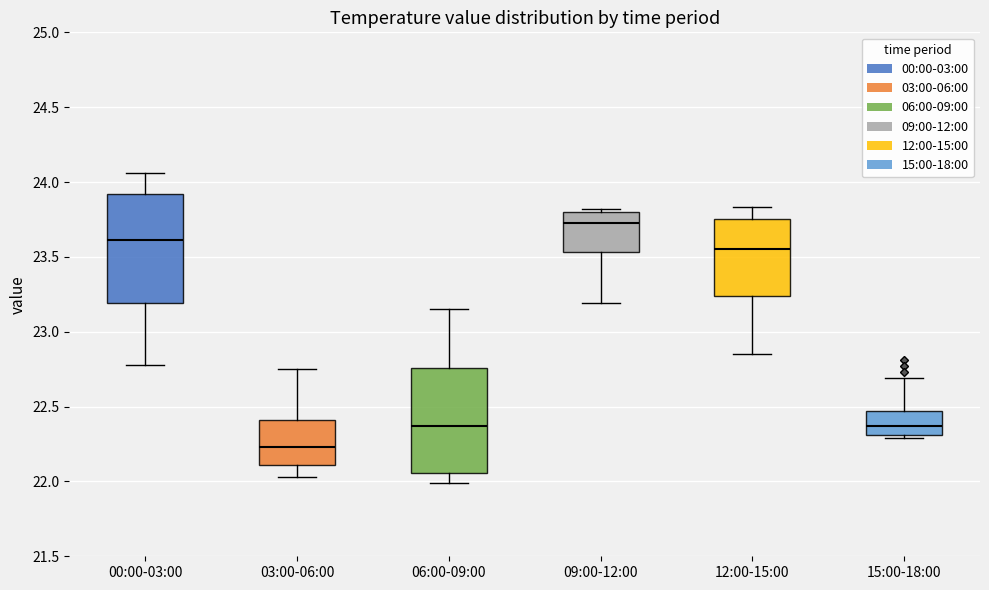

Which box has the lowest median line?

03:00-06:00